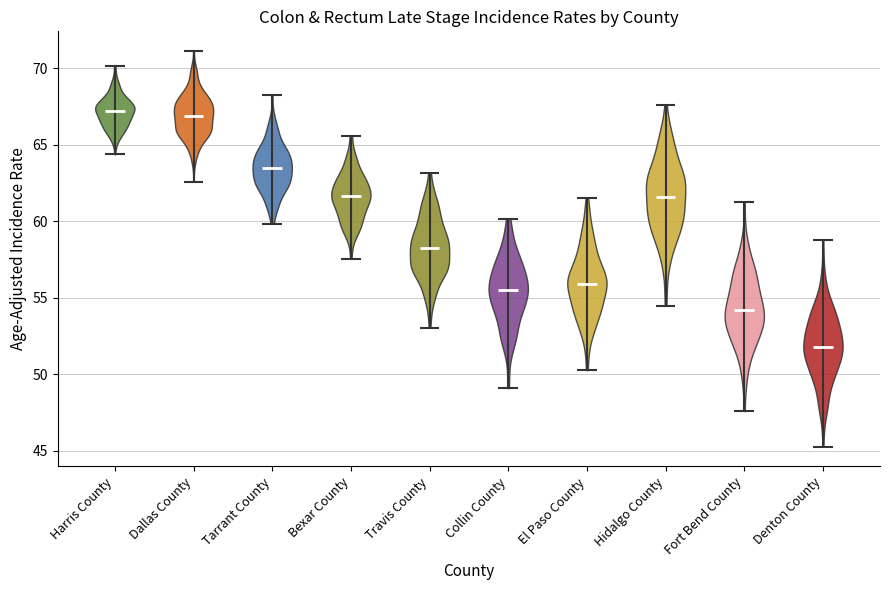

Which violin has the lowest median line?

Denton County